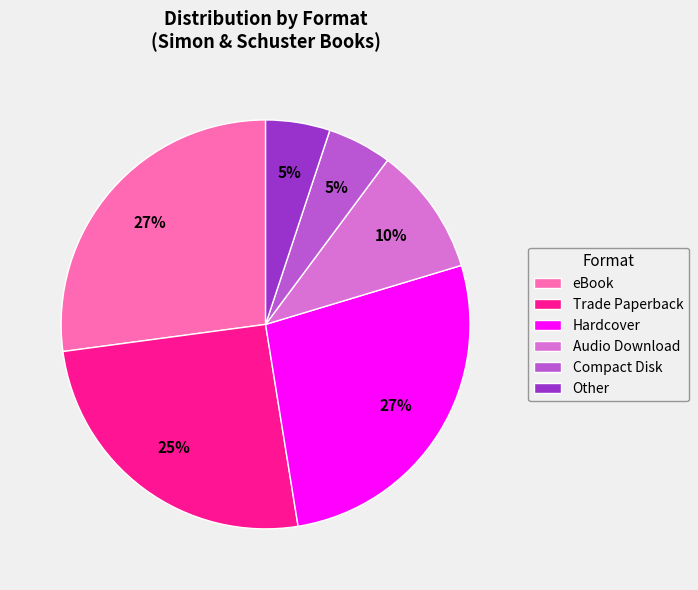

What percentage is the eBook slice, to the nearest percent?

27%